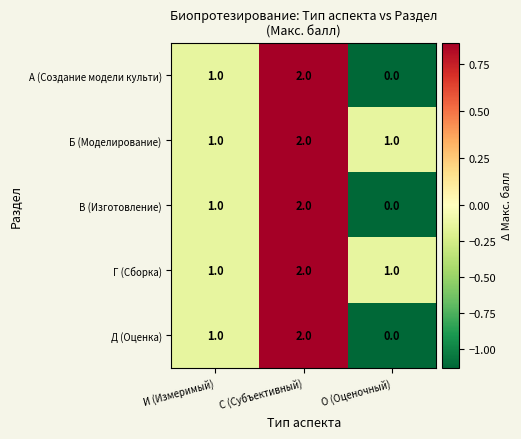

The value of Д (Оценка) at О (Оценочный) is 1. True or false?

False